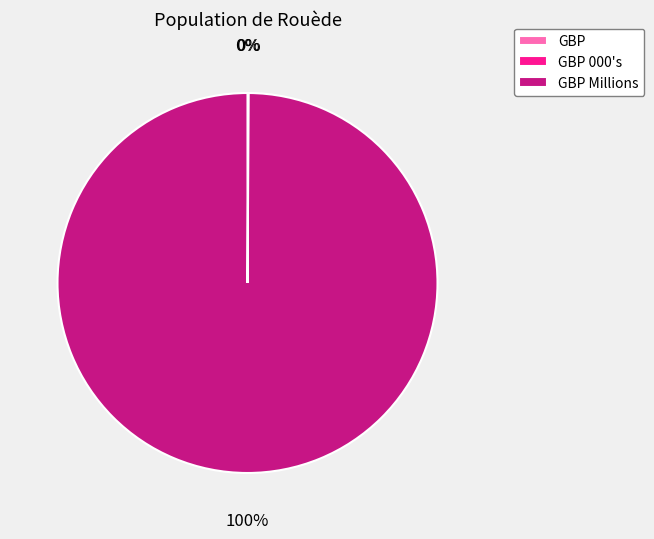

Does any single category account for the majority?

Yes